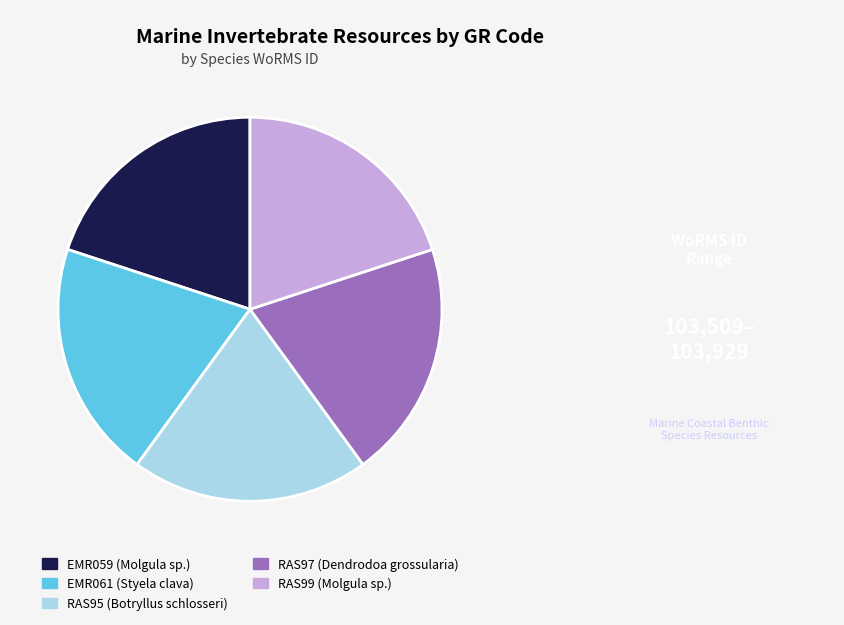

Combined, do RAS99 (Molgula sp.) and EMR059 (Molgula sp.) account for over 50%?

No